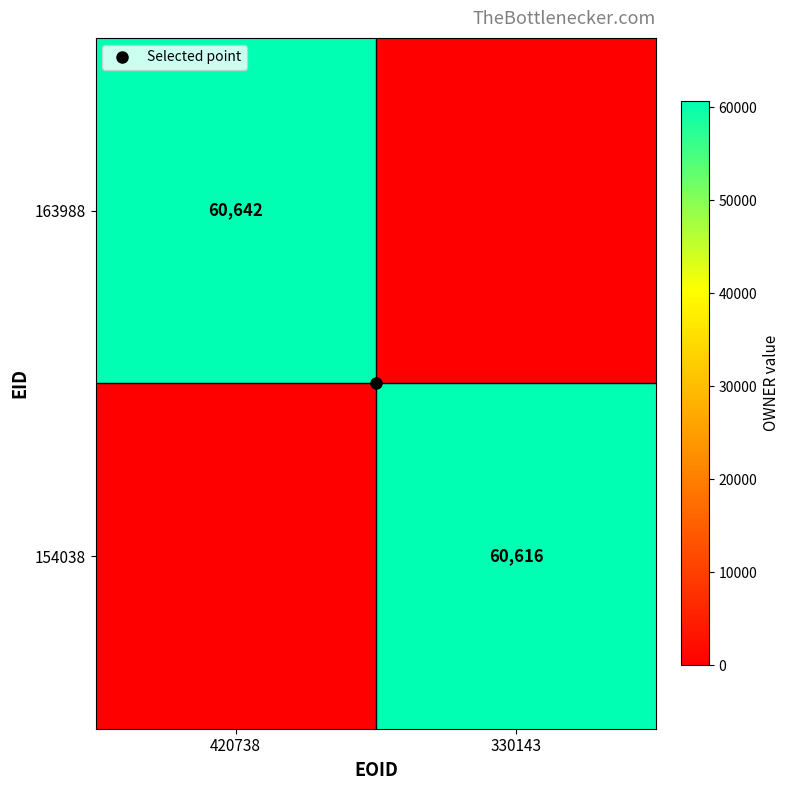

What is the difference between the maximum and minimum values in the 154038 series?

60616